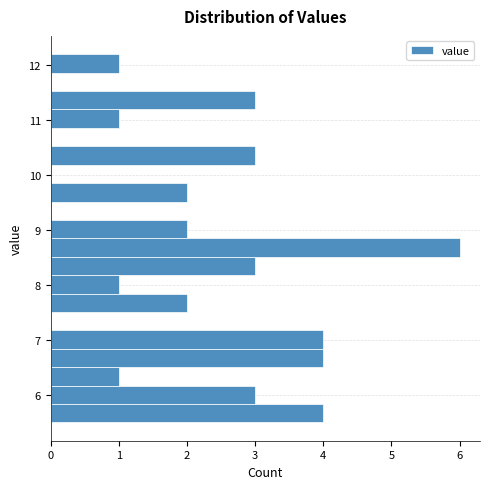

Around what value on the y-axis is the longest bar? Give the approximate position of its centre, as read against the axis.

8.7